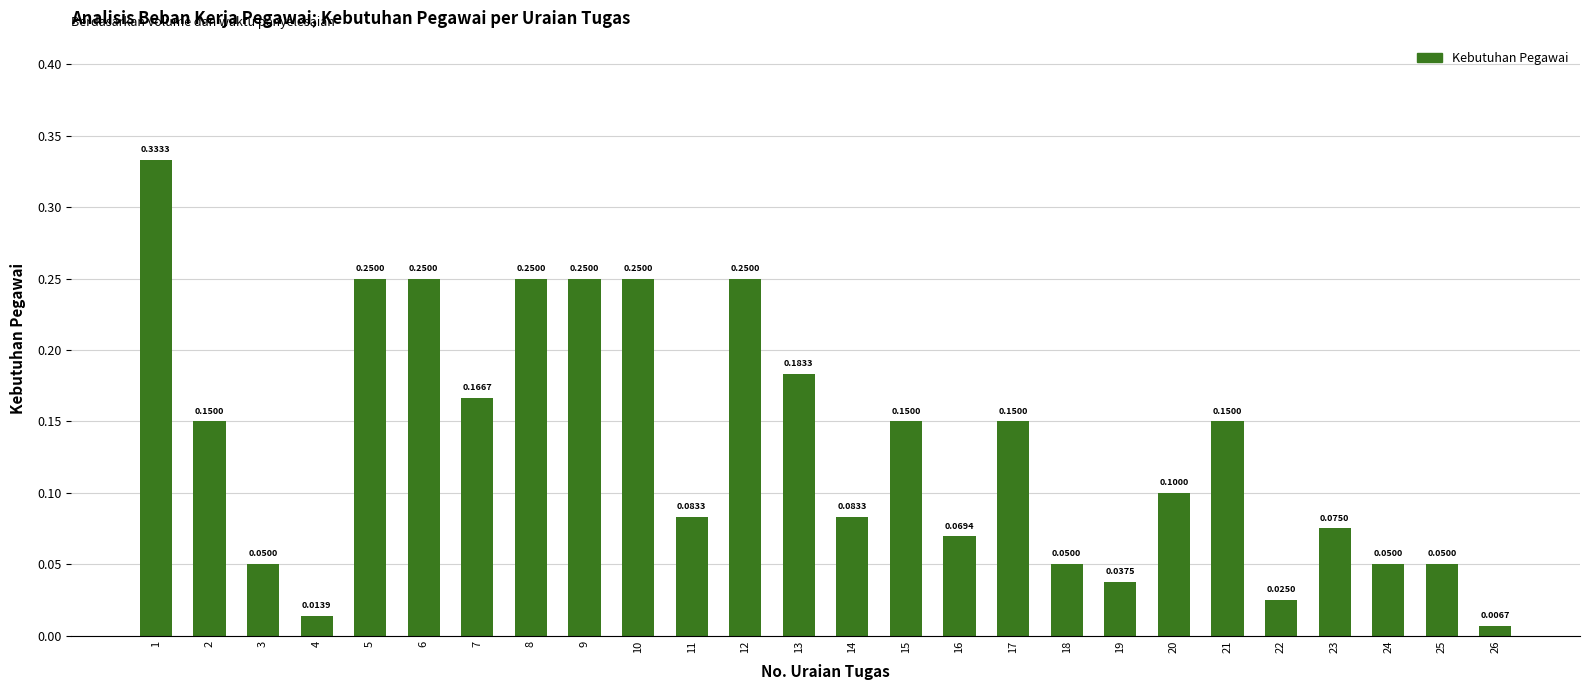

Between 26 and 8, which is larger?

8